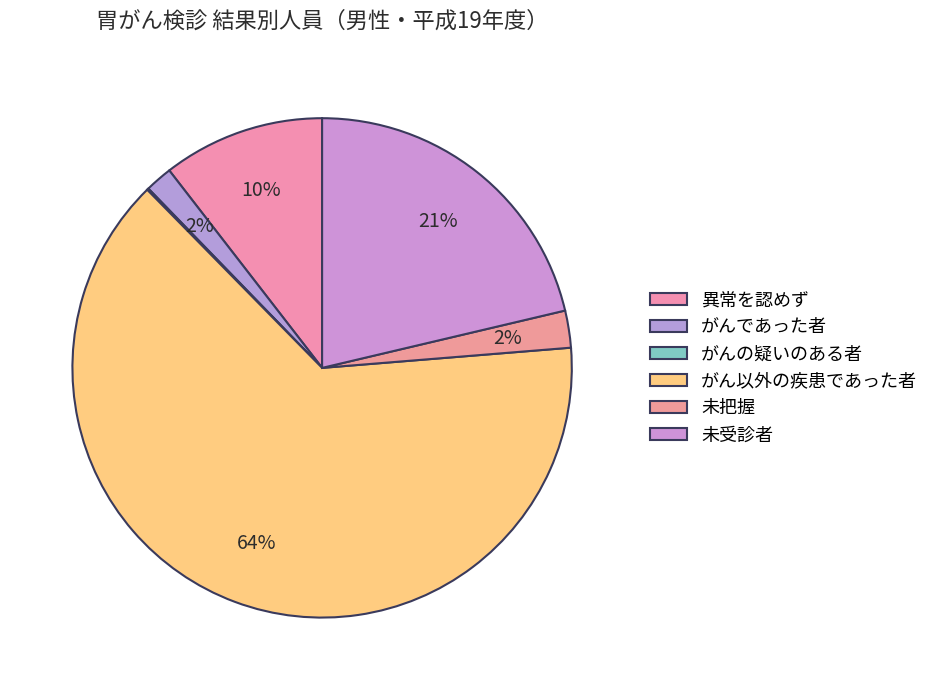

What percentage is NOT represented by 未受診者?

78.7%